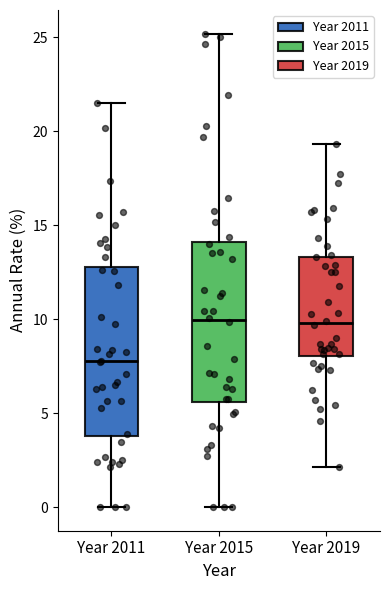

Which box's median line is the lowest?

Year 2011